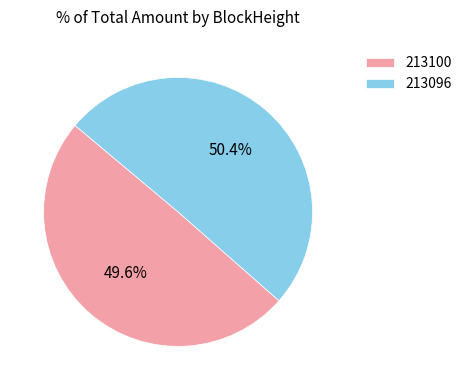

To the nearest percent, what is the combined percentage of 213096 and 213100?

100%